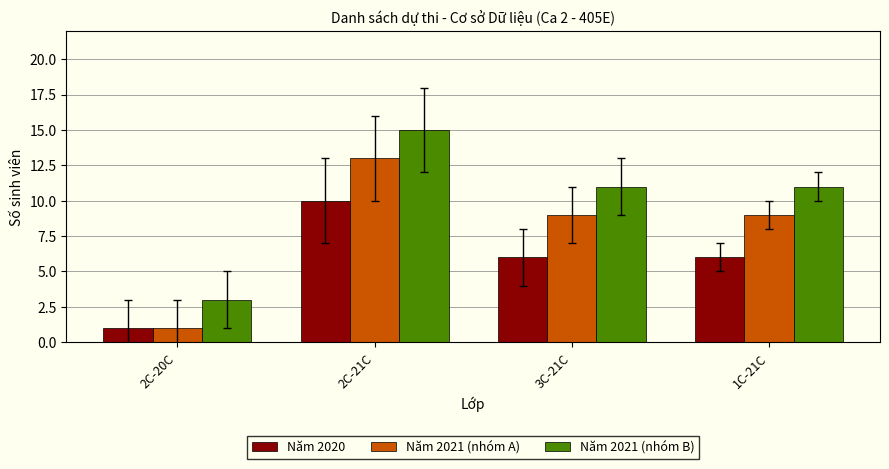

True or false: Năm 2021 (nhóm B) has a value of 15 at 2C-21C.

True